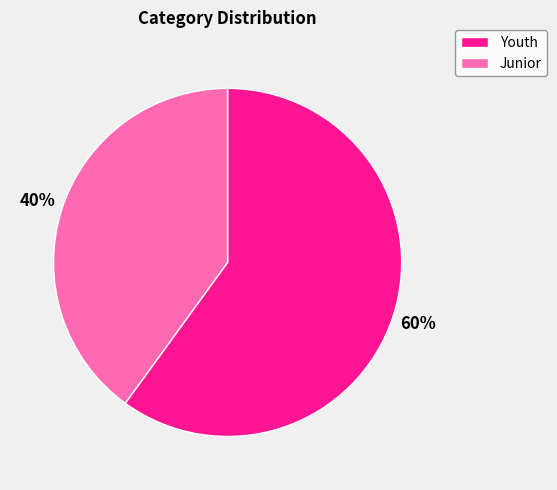

What is the ratio of the value at Junior to the value at Youth?

0.7